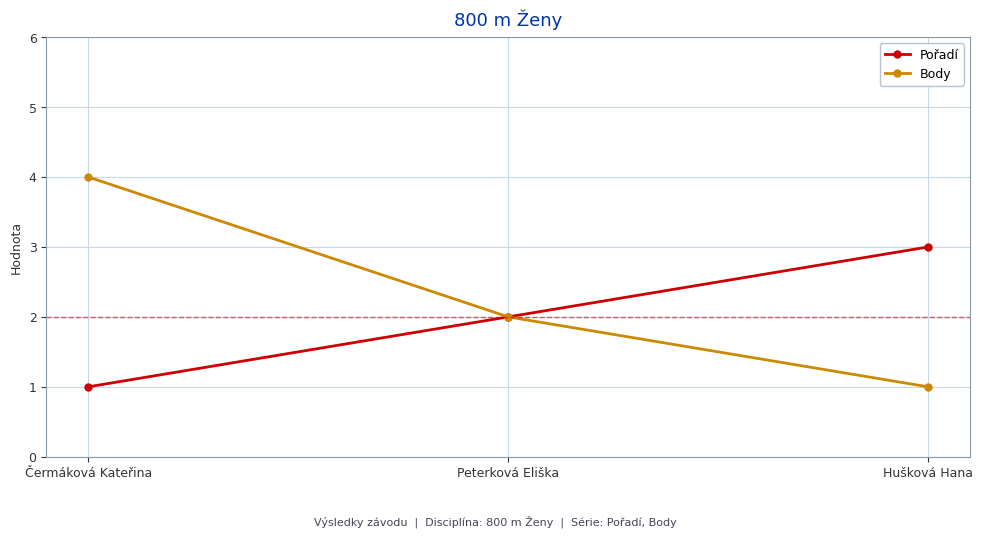

True or false: Body has a value of 1 at Hušková Hana.

True